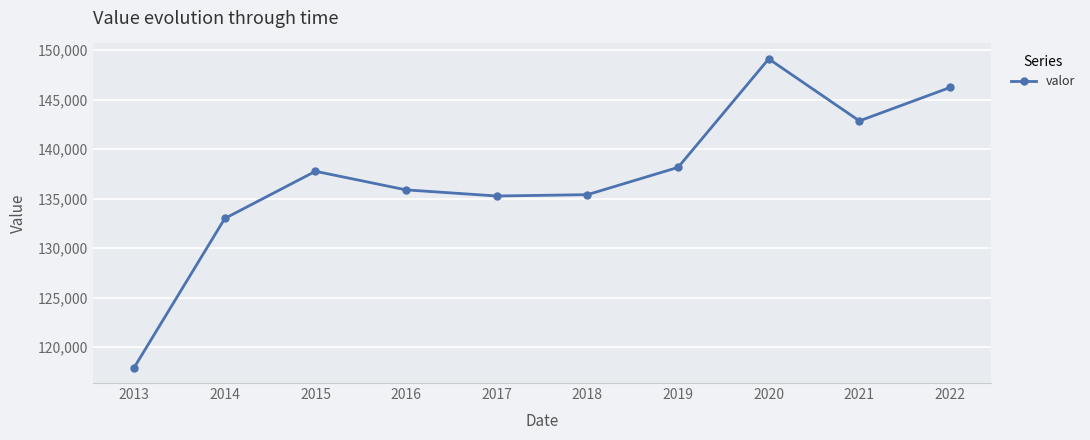

What is the value of the 8th point from the left?

149128